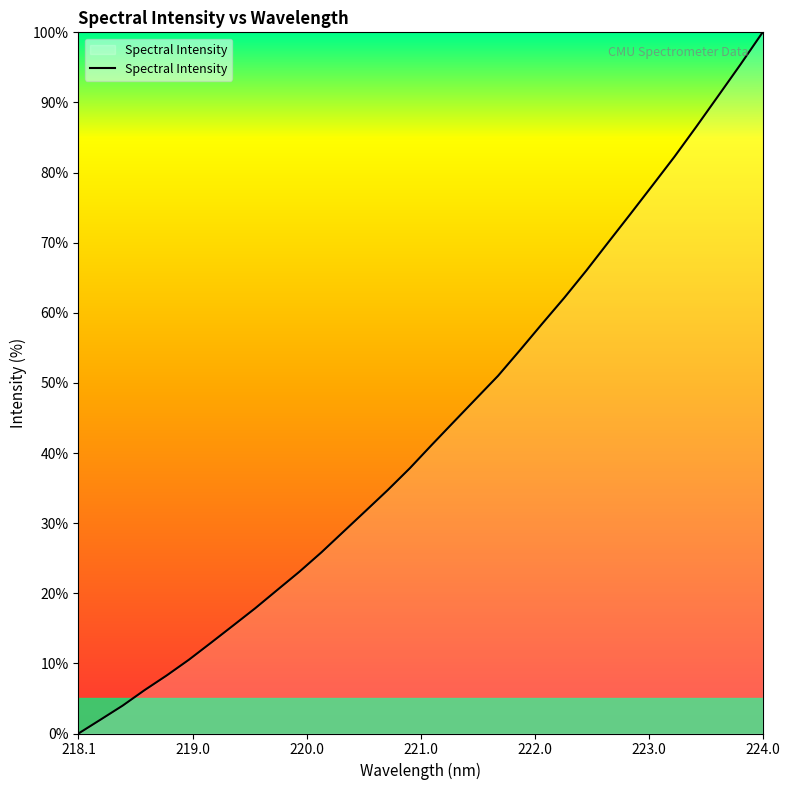

What is the difference between the maximum and minimum values?

100.0